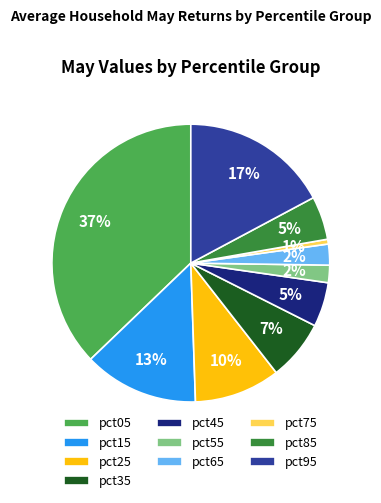

Is there a majority slice in this chart?

No